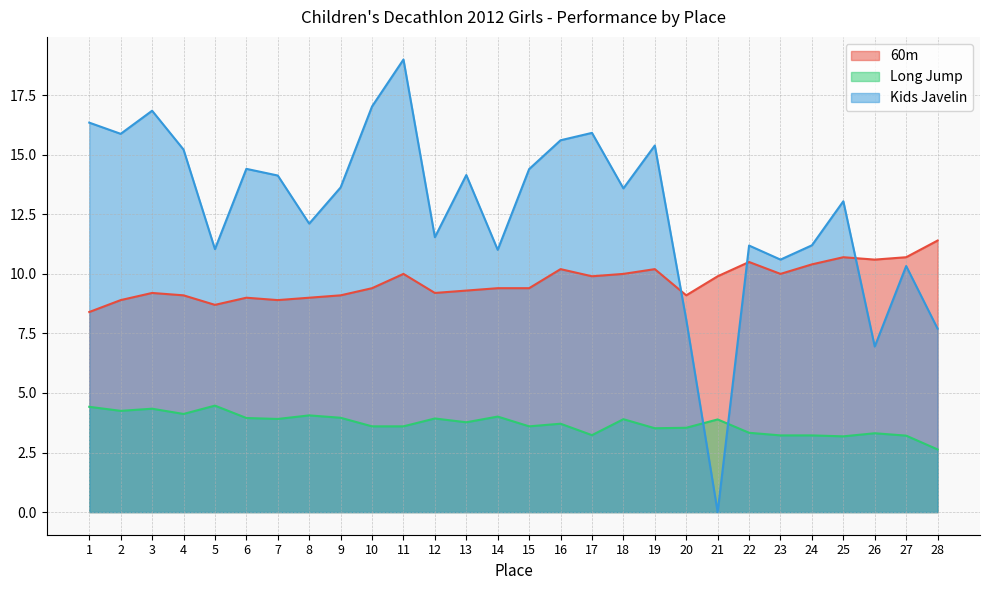

Does the chart have visible grid lines?

Yes